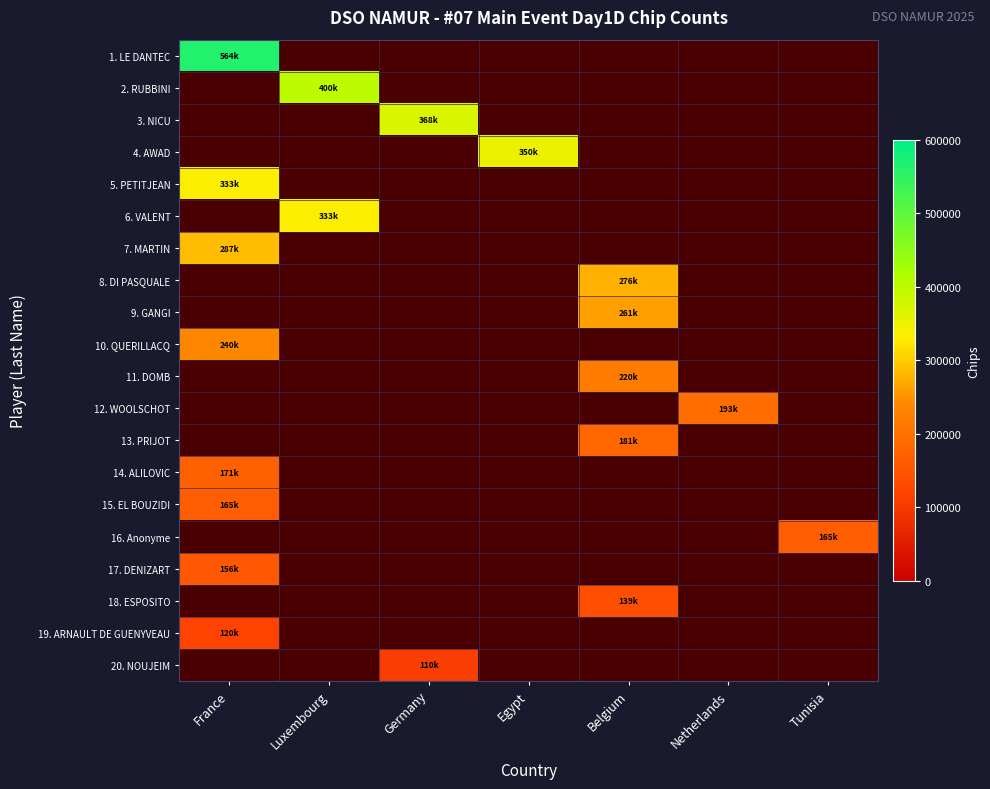

Between Luxembourg and Tunisia, which is larger?

Luxembourg